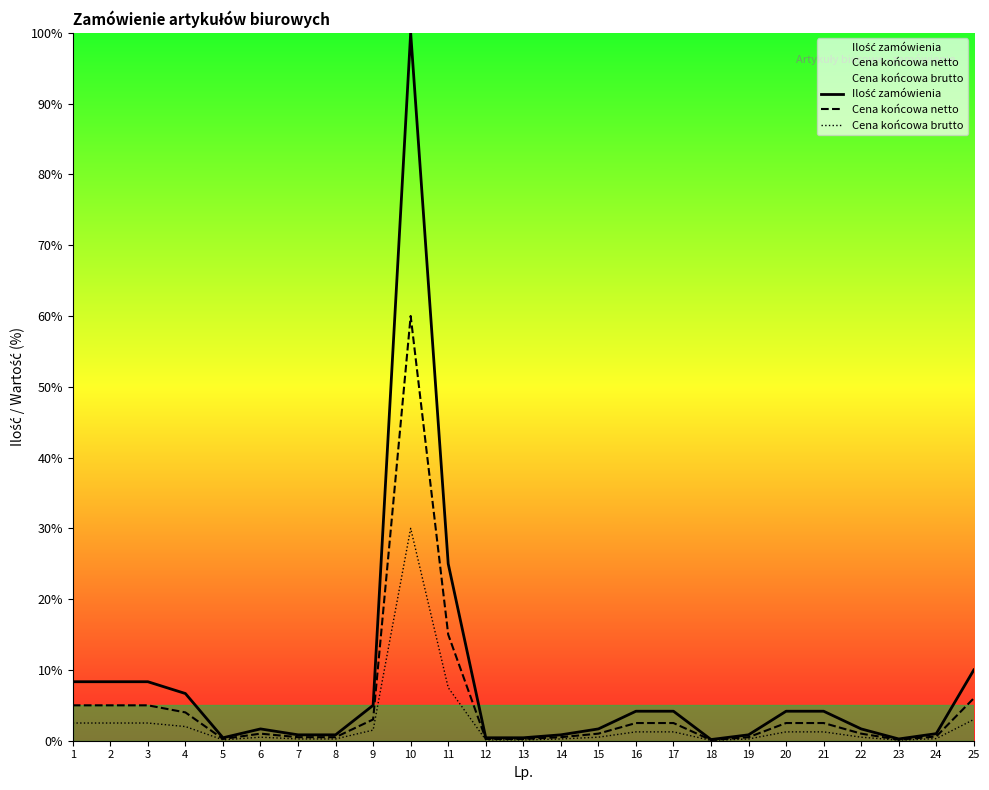

Reading left to right, what are all the values shown in this chart?

Ilość zamówienia: 8.3	8.3	8.3	6.7	0.4	1.7	0.8	0.8	5.0	100.0	25.0	0.4	0.4	0.8	1.7	4.2	4.2	0.2	0.8	4.2	4.2	1.7	0.2	1.0	10.0
Cena końcowa netto: 5.0	5.0	5.0	4.0	0.2	1.0	0.5	0.5	3.0	60.0	15.0	0.2	0.2	0.5	1.0	2.5	2.5	0.1	0.5	2.5	2.5	1.0	0.1	0.6	6.0
Cena końcowa brutto: 2.5	2.5	2.5	2.0	0.1	0.5	0.2	0.2	1.5	30.0	7.5	0.1	0.1	0.2	0.5	1.2	1.2	0.1	0.2	1.2	1.2	0.5	0.1	0.3	3.0